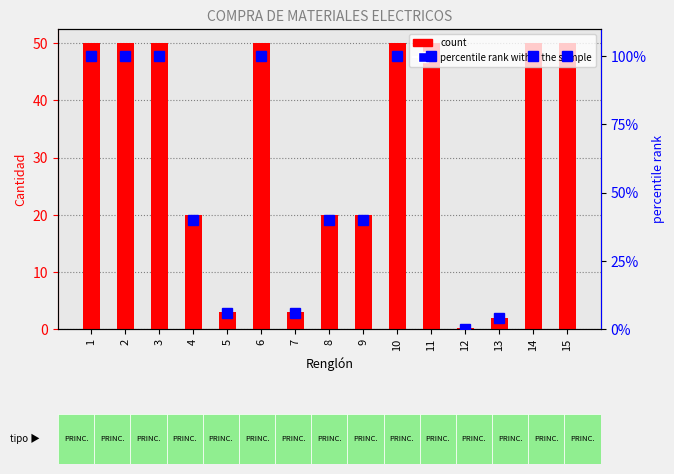

At which category does the chart reach its minimum across all series?

12